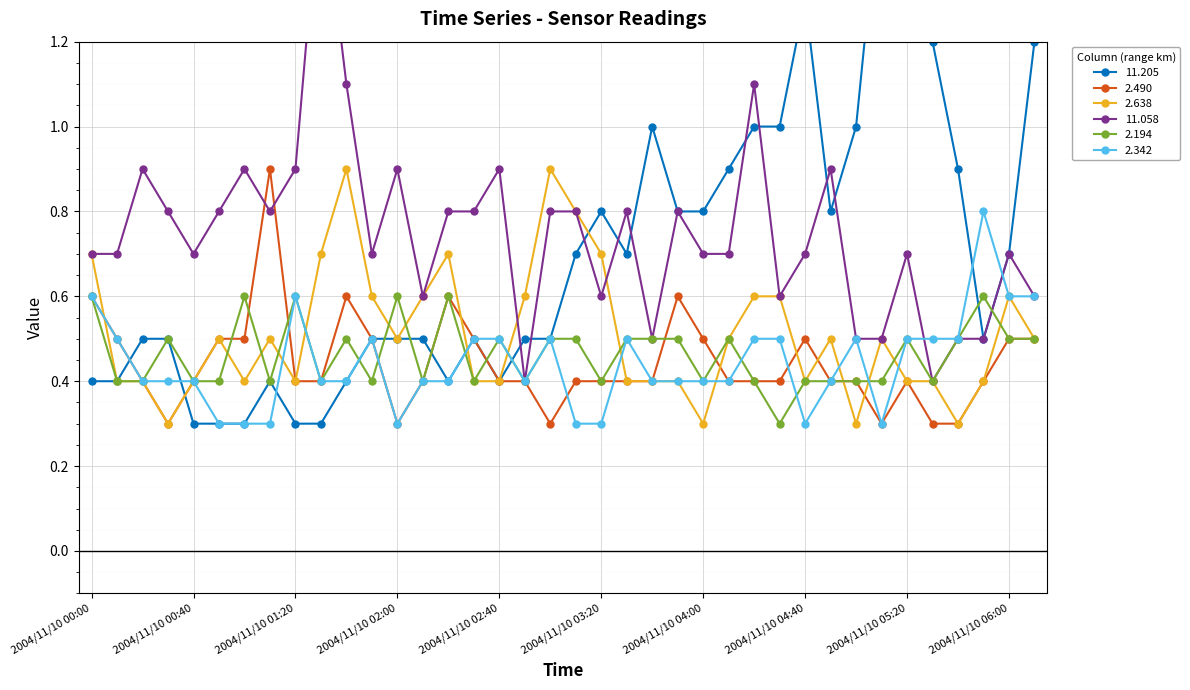

Reading right to left, transcribe all the data shown in this chart.

11.205: 1.2	0.7	0.5	0.9	1.2	1.7	1.6	1.0	0.8	1.3	1.0	1.0	0.9	0.8	0.8	1.0	0.7	0.8	0.7	0.5	0.5	0.4	0.5	0.4	0.5	0.5	0.5	0.4	0.3	0.3	0.4	0.3	0.3	0.3	0.5	0.5	0.4	0.4
2.490: 0.5	0.5	0.4	0.3	0.3	0.4	0.3	0.4	0.4	0.5	0.4	0.4	0.4	0.5	0.6	0.4	0.4	0.4	0.4	0.3	0.4	0.4	0.5	0.6	0.4	0.3	0.5	0.6	0.4	0.4	0.9	0.5	0.5	0.4	0.3	0.4	0.5	0.6
2.638: 0.5	0.6	0.4	0.3	0.4	0.4	0.5	0.3	0.5	0.4	0.6	0.6	0.5	0.3	0.4	0.4	0.4	0.7	0.8	0.9	0.6	0.4	0.4	0.7	0.6	0.5	0.6	0.9	0.7	0.4	0.5	0.4	0.5	0.4	0.3	0.4	0.4	0.7
11.058: 0.6	0.7	0.5	0.5	0.4	0.7	0.5	0.5	0.9	0.7	0.6	1.1	0.7	0.7	0.8	0.5	0.8	0.6	0.8	0.8	0.4	0.9	0.8	0.8	0.6	0.9	0.7	1.1	1.6	0.9	0.8	0.9	0.8	0.7	0.8	0.9	0.7	0.7
2.194: 0.5	0.5	0.6	0.5	0.4	0.5	0.4	0.4	0.4	0.4	0.3	0.4	0.5	0.4	0.5	0.5	0.5	0.4	0.5	0.5	0.4	0.5	0.4	0.6	0.4	0.6	0.4	0.5	0.4	0.6	0.4	0.6	0.4	0.4	0.5	0.4	0.4	0.6
2.342: 0.6	0.6	0.8	0.5	0.5	0.5	0.3	0.5	0.4	0.3	0.5	0.5	0.4	0.4	0.4	0.4	0.5	0.3	0.3	0.5	0.4	0.5	0.5	0.4	0.4	0.3	0.5	0.4	0.4	0.6	0.3	0.3	0.3	0.4	0.4	0.4	0.5	0.6